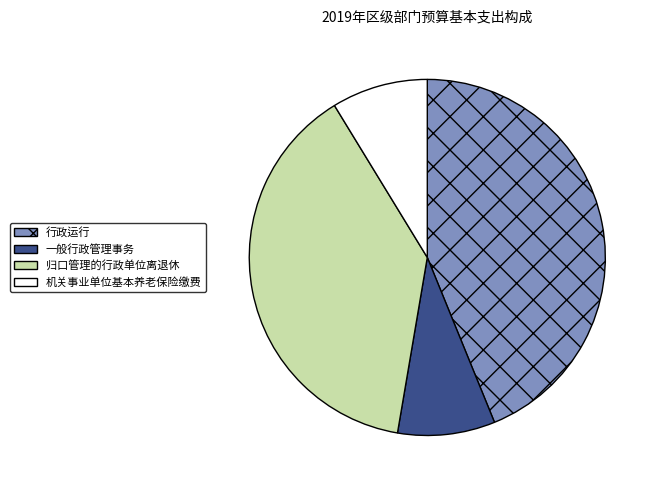

Is there any slice that represents more than half of the pie?

No